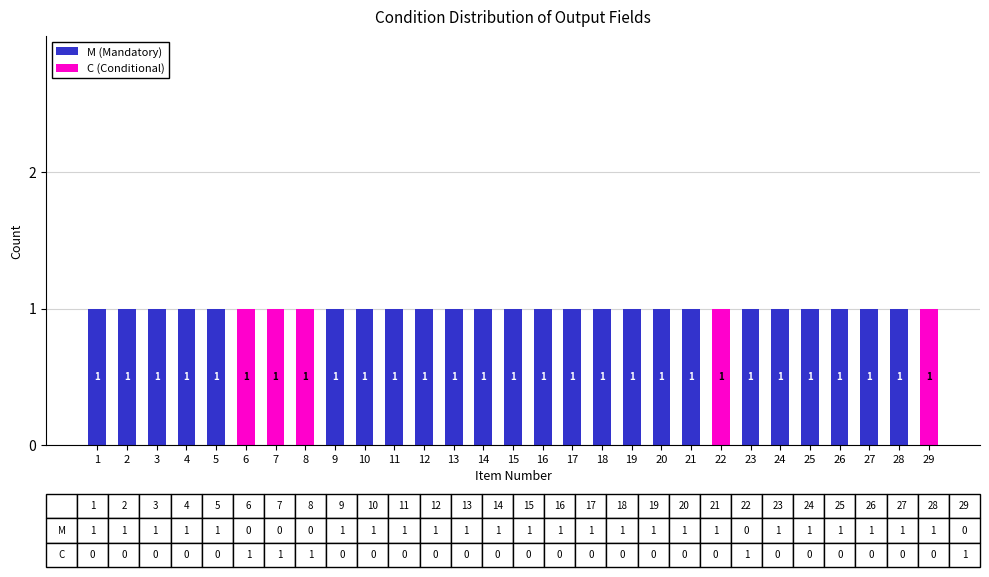

The value of M (Mandatory) at 15 is 2. True or false?

False